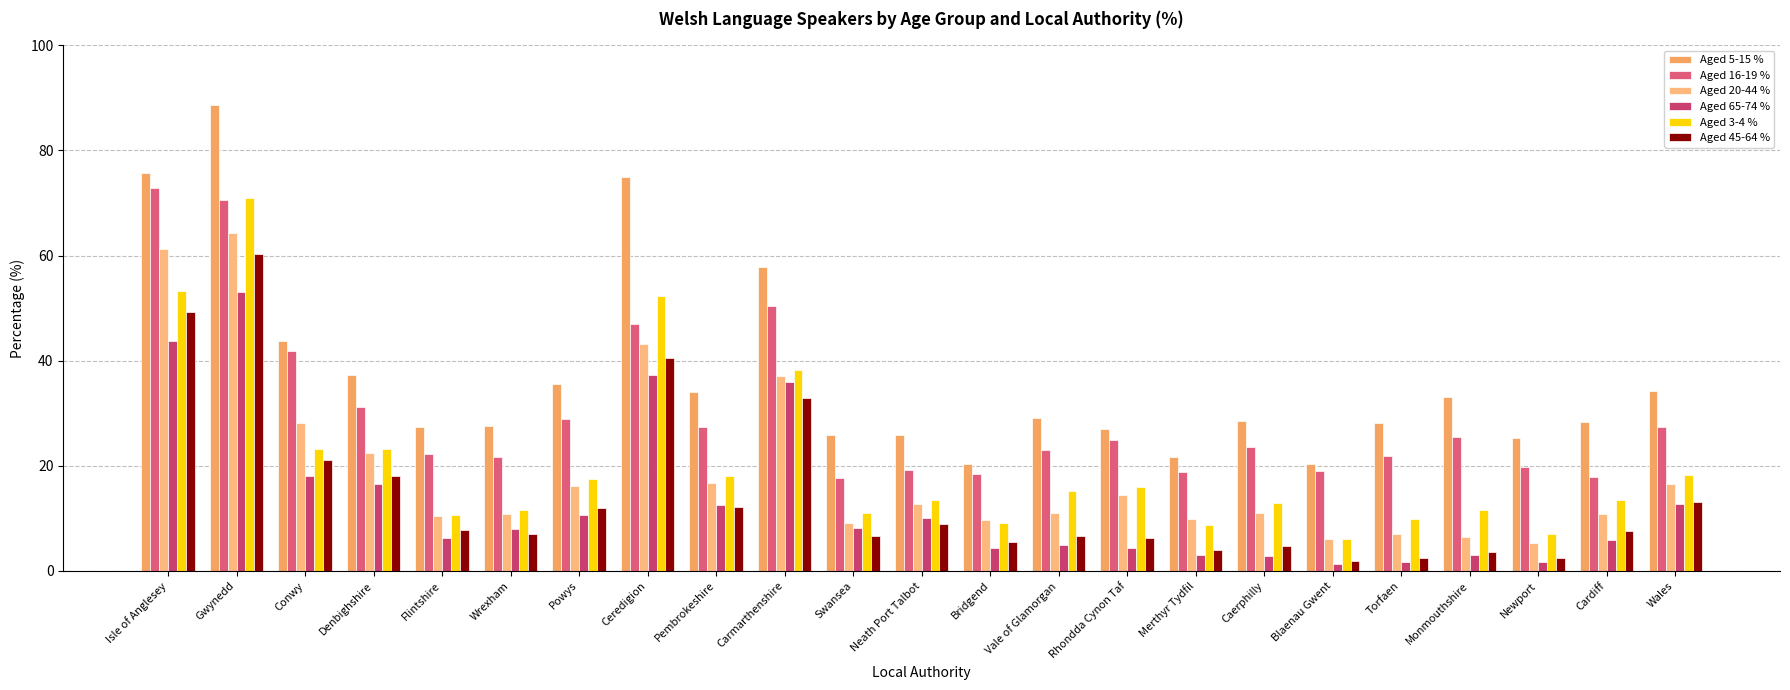

Between Gwynedd and Monmouthshire, which series saw the biggest shift?

Aged 3-4 %